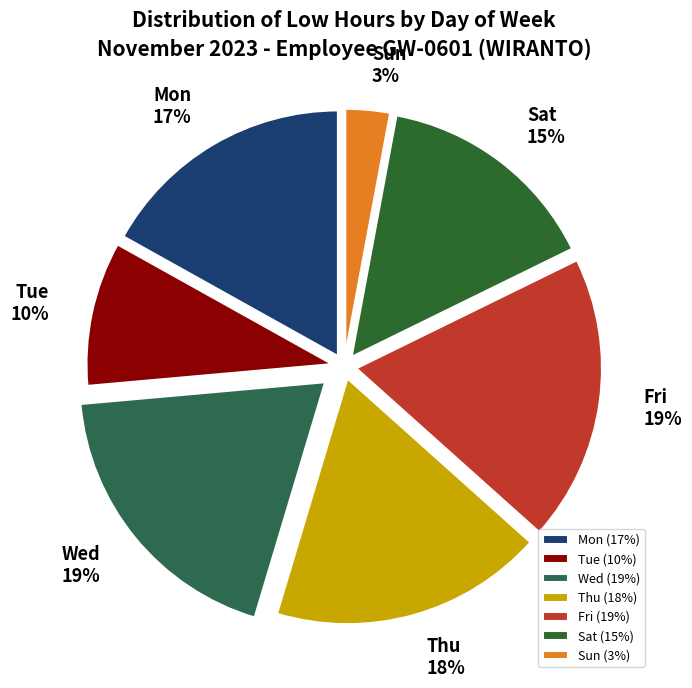

How many segments does this pie chart have?

7